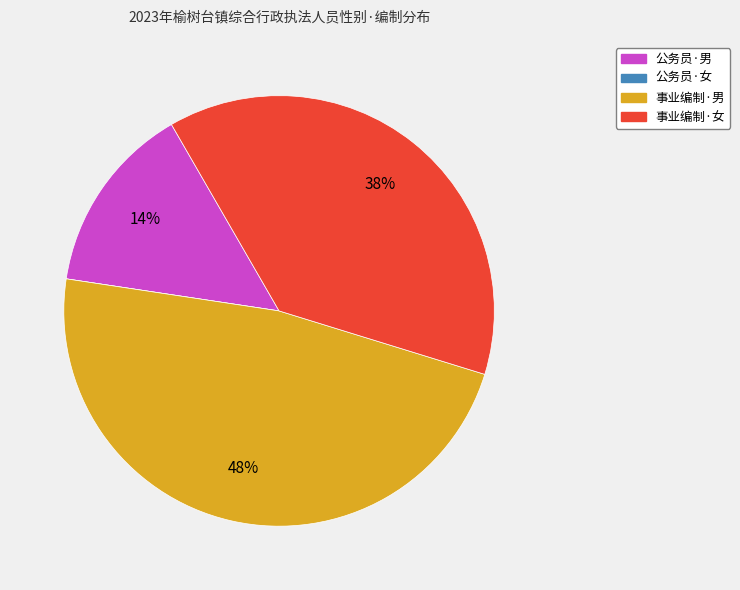

Is there any slice that represents more than half of the pie?

No